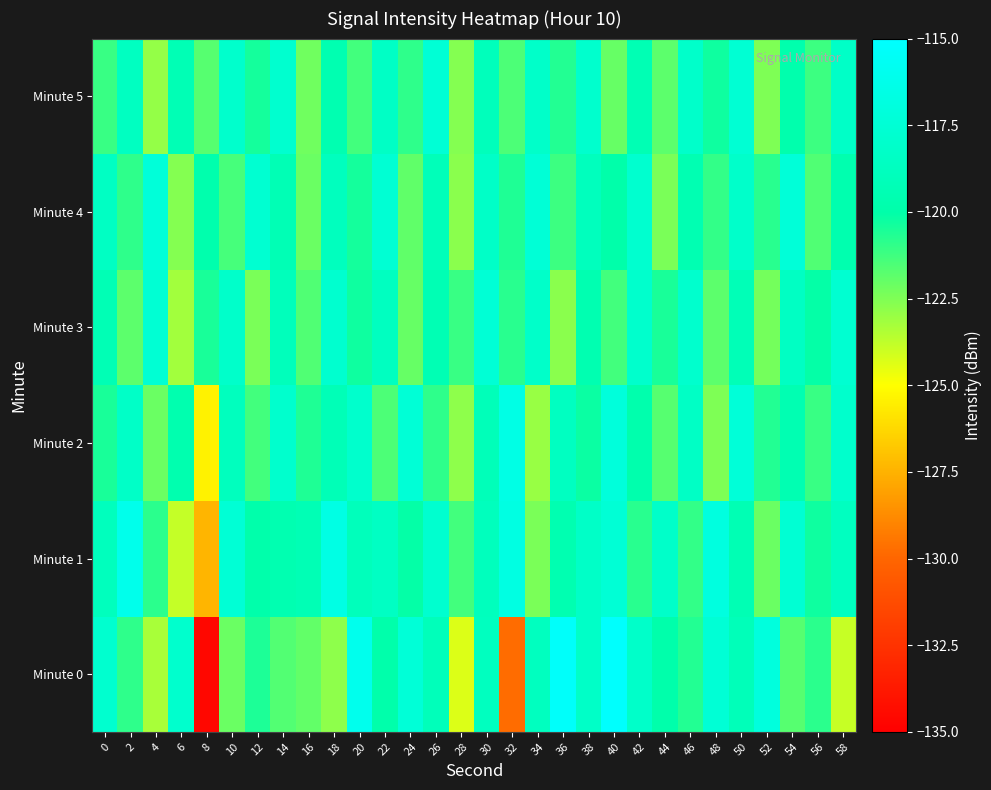

Rank the series by their maximum value, from highest to lowest.

Minute 0, Minute 1, Minute 2, Minute 4, Minute 3, Minute 5